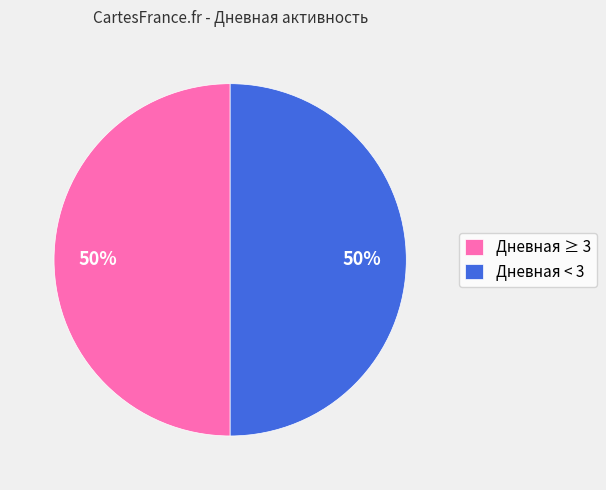

To the nearest percent, what percentage of the pie is Дневная < 3?

50%